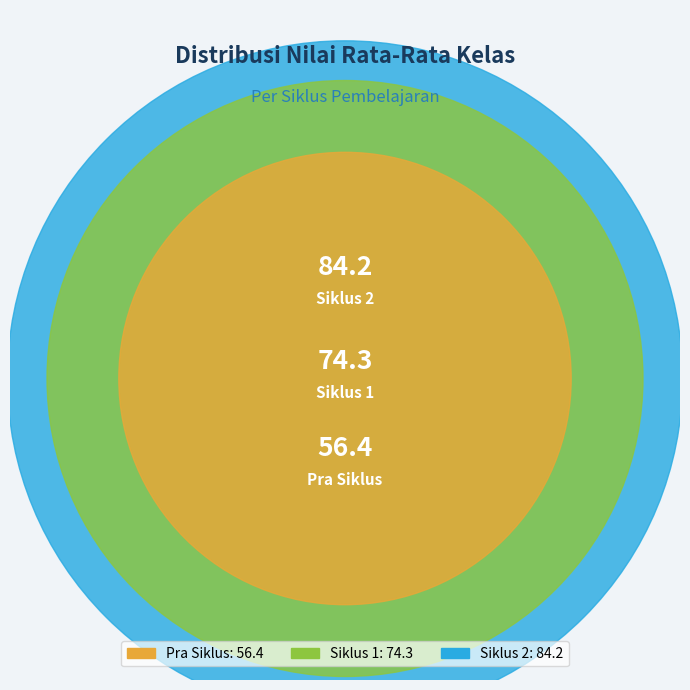

Is there any slice that represents more than half of the pie?

No